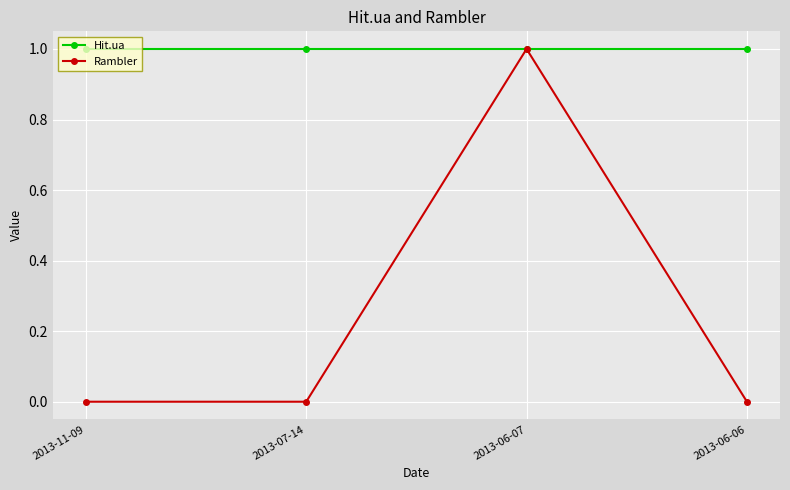

In Rambler, how many points are higher than both neighbors (excluding endpoints)?

1